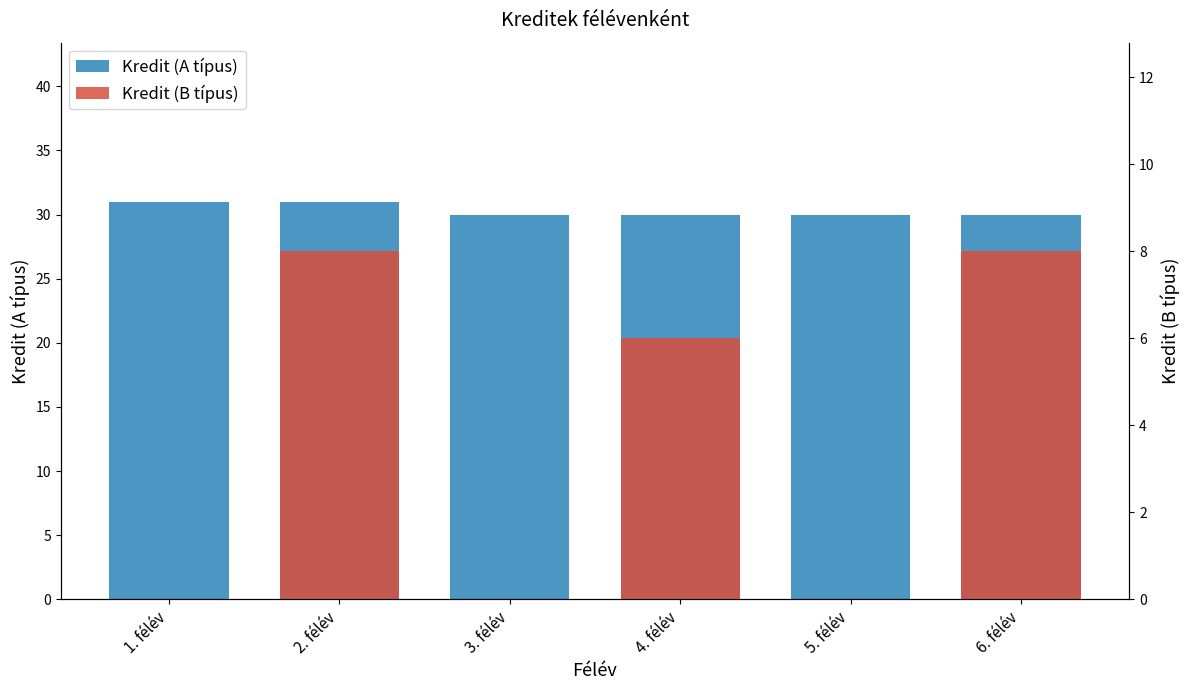

Which category has the lowest value in the Kredit (B típus) series?

1. félév